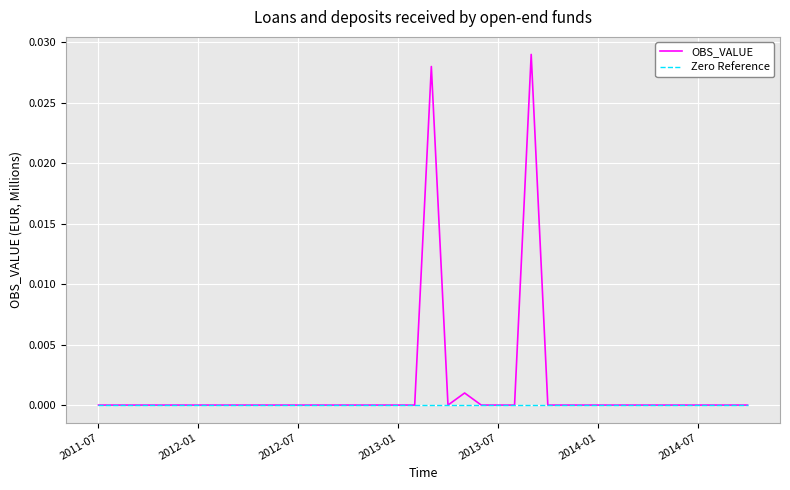

Which series has the largest total across all categories?

OBS_VALUE